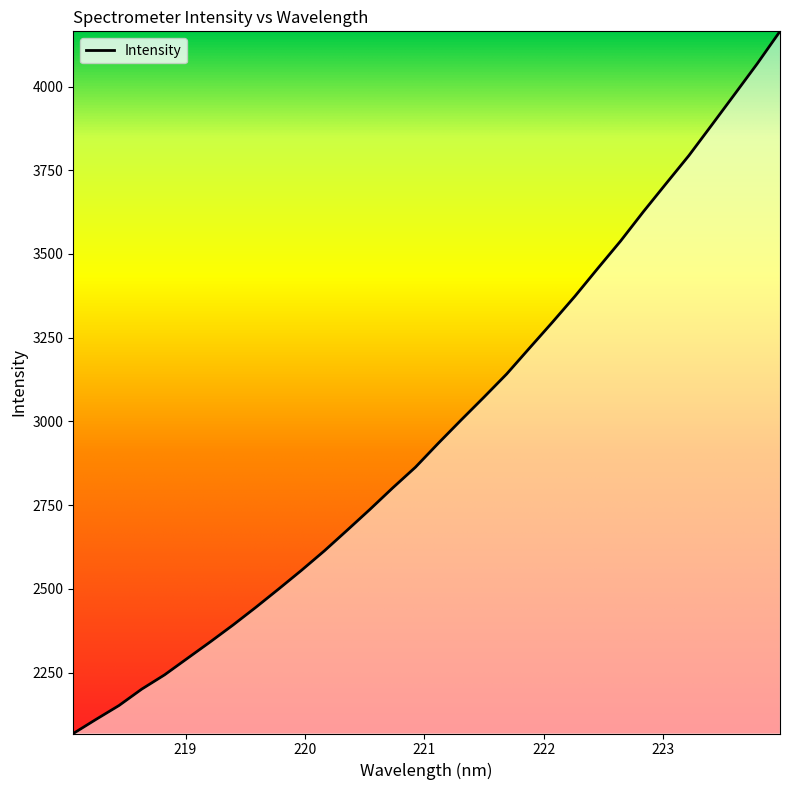

What is the greatest value displayed?

4164.8